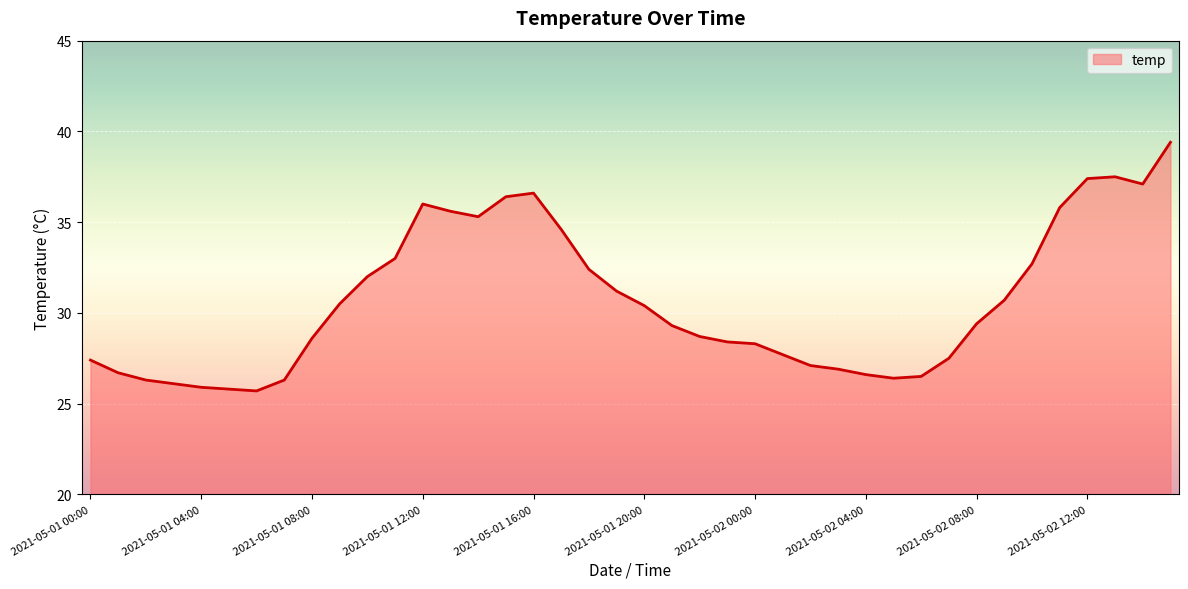

What is the maximum value shown in the chart?

39.4